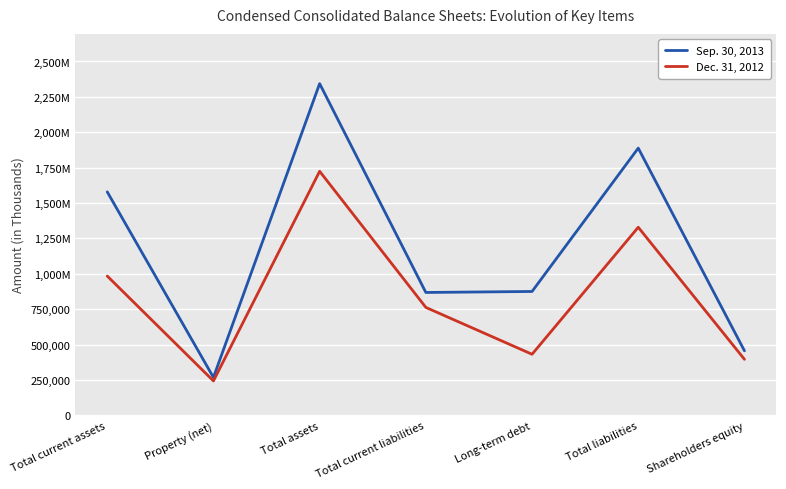

At which label does Sep. 30, 2013 first exceed 875018?

Total current assets